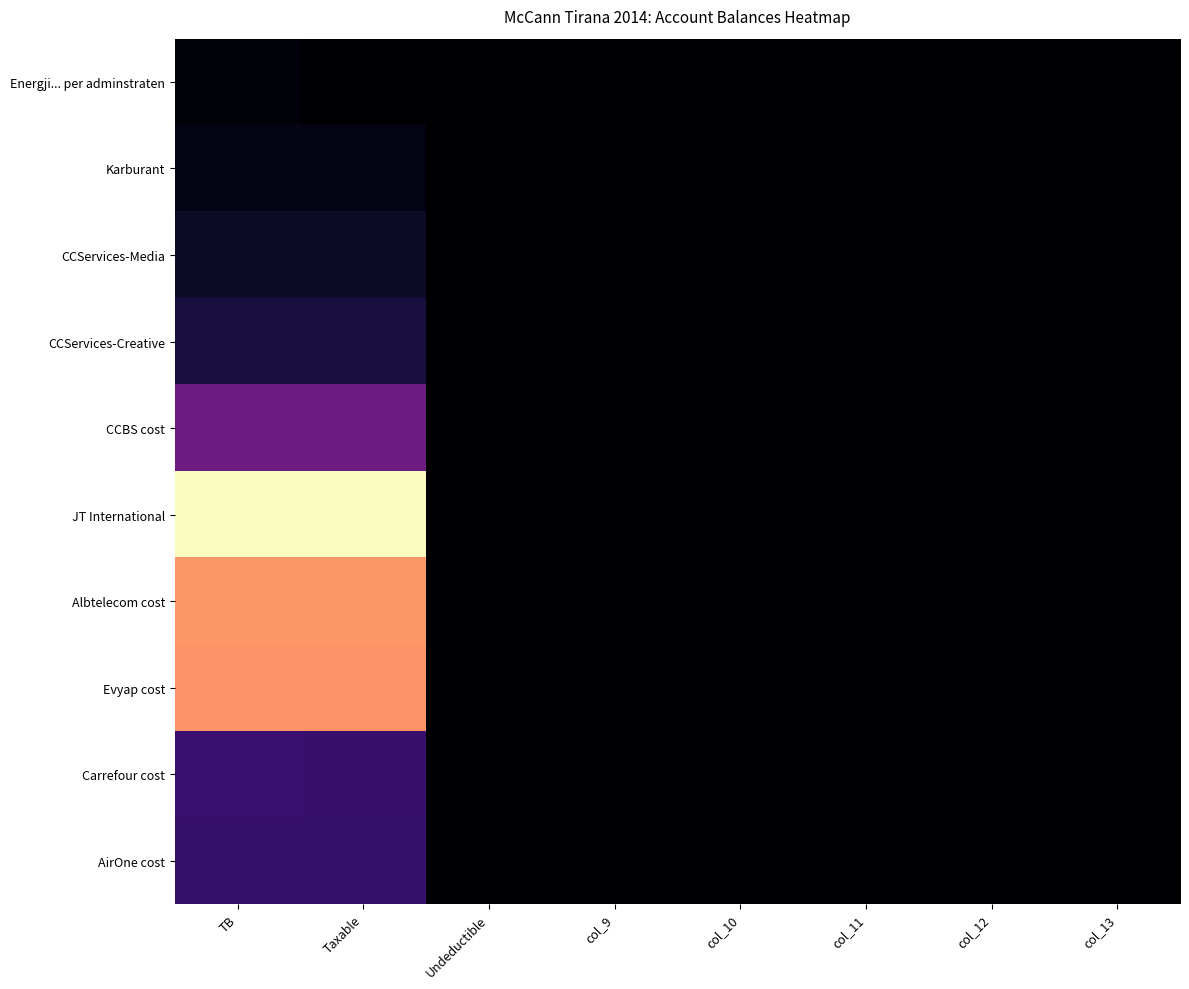

Reading right to left, transcribe all the data shown in this chart.

Energji... per adminstraten: col_13=0.0	col_12=0.0	col_11=0.0	col_10=0.0	col_9=0.0	Undeductible=0.0	Taxable=0.0	TB=250227.1
Karburant: col_13=0.0	col_12=0.0	col_11=0.0	col_10=0.0	col_9=0.0	Undeductible=12822.0	Taxable=575296.9	TB=588118.9
CCServices-Media: col_13=0.0	col_12=0.0	col_11=0.0	col_10=0.0	col_9=0.0	Undeductible=0.0	Taxable=1149043.7	TB=1149043.7
CCServices-Creative: col_13=0.0	col_12=0.0	col_11=0.0	col_10=0.0	col_9=0.0	Undeductible=0.0	Taxable=1735151.5	TB=1735151.5
CCBS cost: col_13=0.0	col_12=0.0	col_11=0.0	col_10=0.0	col_9=0.0	Undeductible=3920.0	Taxable=4731146.9	TB=4735066.9
JT International: col_13=0.0	col_12=0.0	col_11=0.0	col_10=0.0	col_9=0.0	Undeductible=43299.0	Taxable=14887859.8	TB=14931158.8
Albtelecom cost: col_13=0.0	col_12=0.0	col_11=0.0	col_10=0.0	col_9=0.0	Undeductible=0.0	Taxable=11717876.6	TB=11717876.6
Evyap cost: col_13=0.0	col_12=0.0	col_11=0.0	col_10=0.0	col_9=0.0	Undeductible=0.0	Taxable=11574631.1	TB=11574631.1
Carrefour cost: col_13=0.0	col_12=0.0	col_11=0.0	col_10=0.0	col_9=1000.0	Undeductible=18200.0	Taxable=2961857.7	TB=2980057.7
AirOne cost: col_13=0.0	col_12=0.0	col_11=0.0	col_10=0.0	col_9=0.0	Undeductible=0.0	Taxable=2830643.4	TB=2830643.4